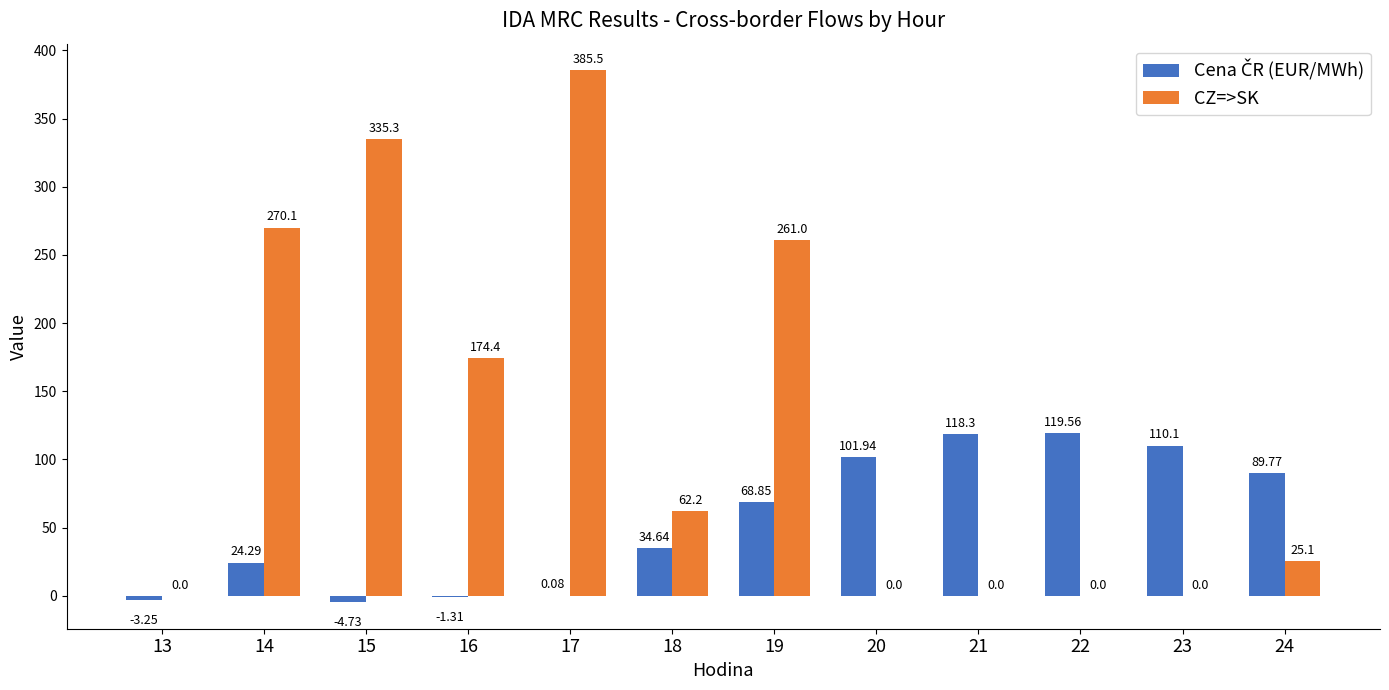

Which series changed the most between 13 and 14?

CZ=>SK